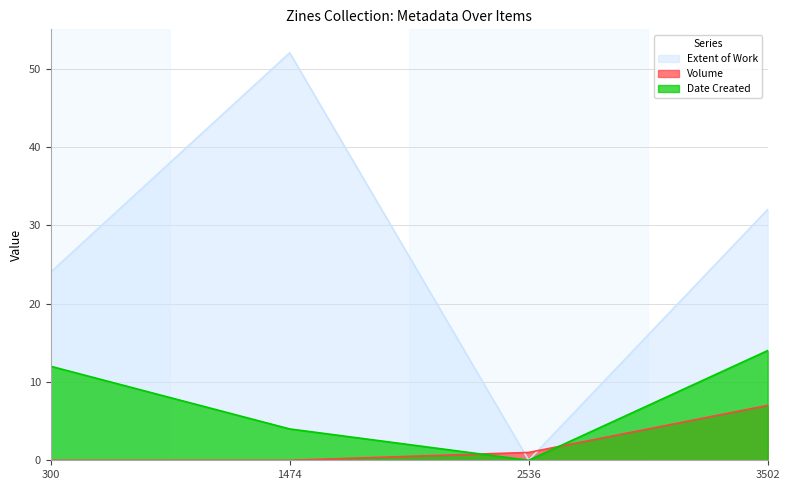

At 3502, list the series in order from largest to smallest.

Extent of Work, Date Created, Volume